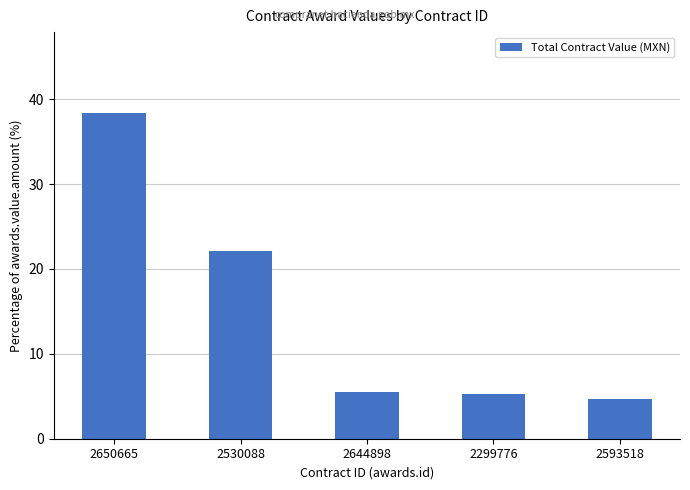

Are the bars grouped side by side (vs. stacked)?

No